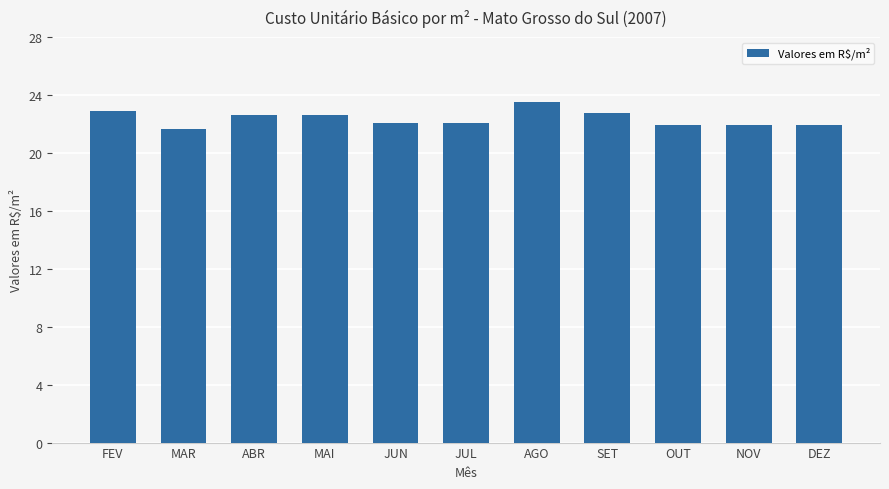

Read the value at SET.

22.8